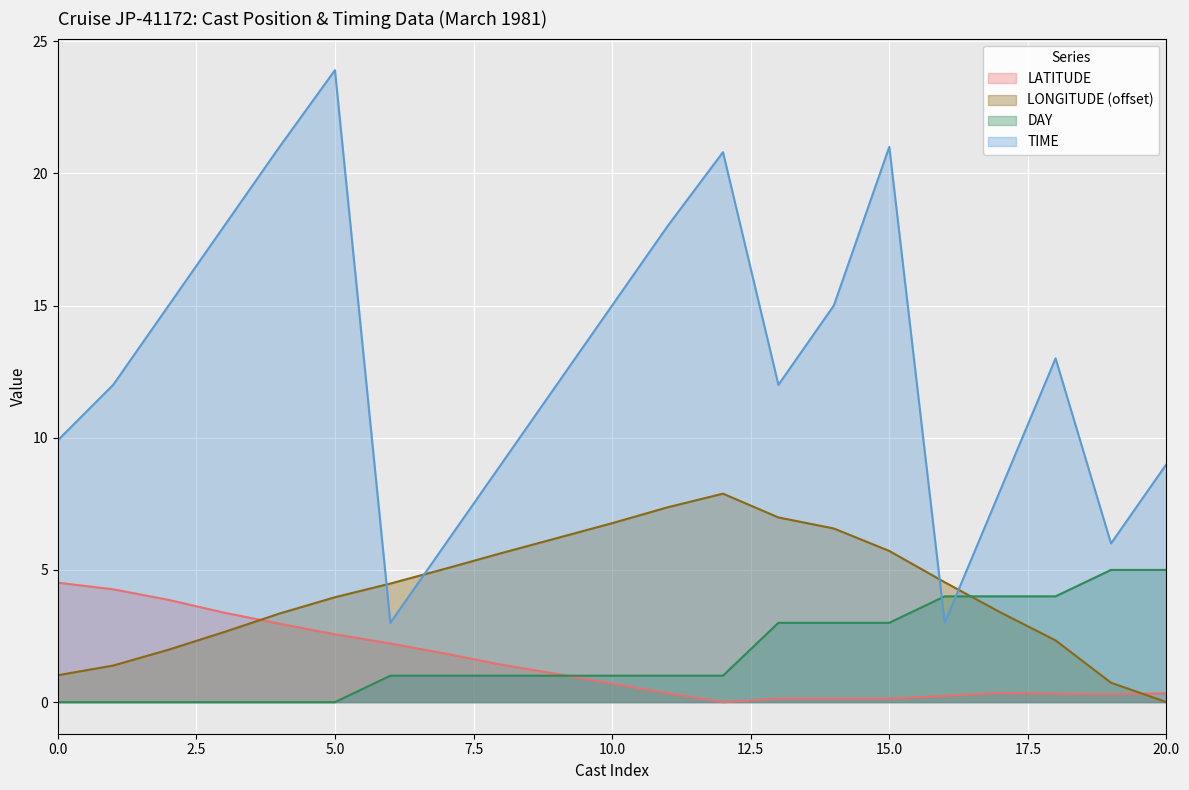

True or false: day and time cross at least once.

True